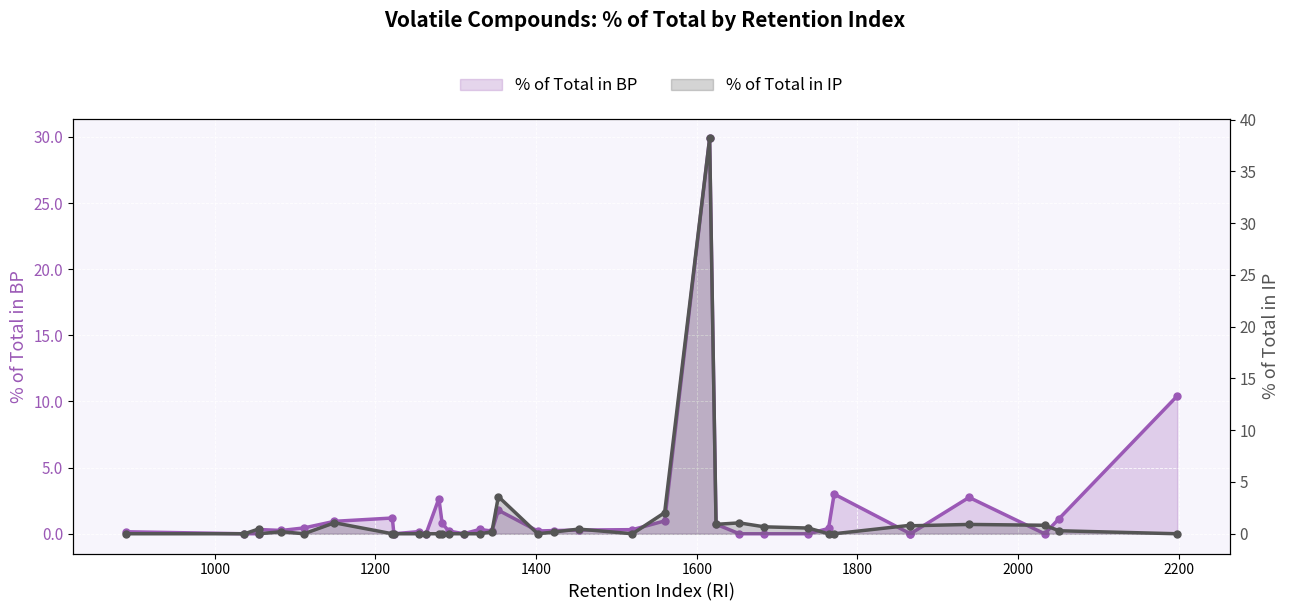

At how many categories does at least one series exceed 1?

11